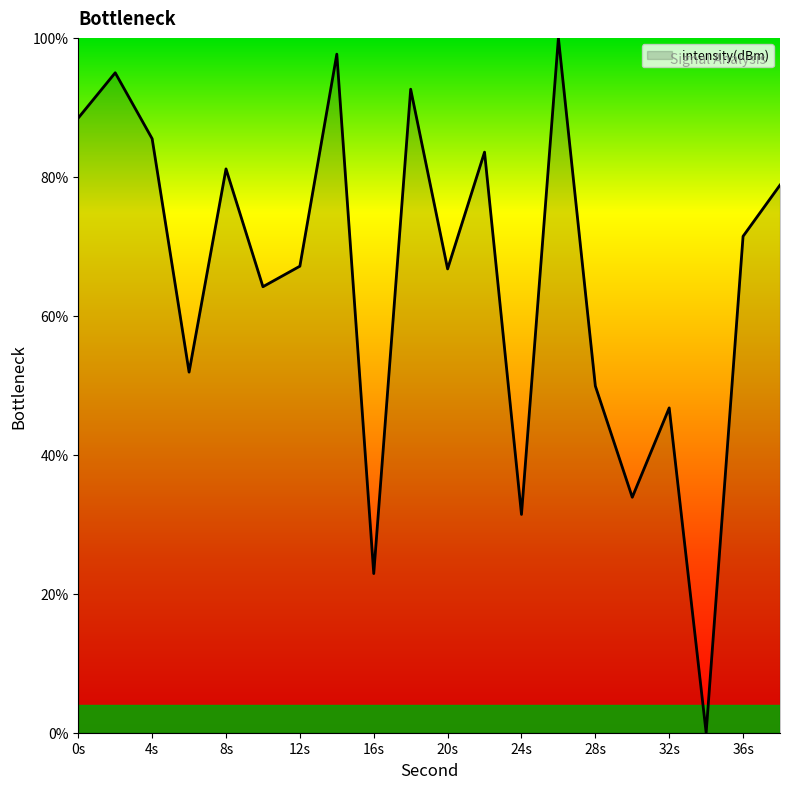

What is the greatest value displayed?

100.0